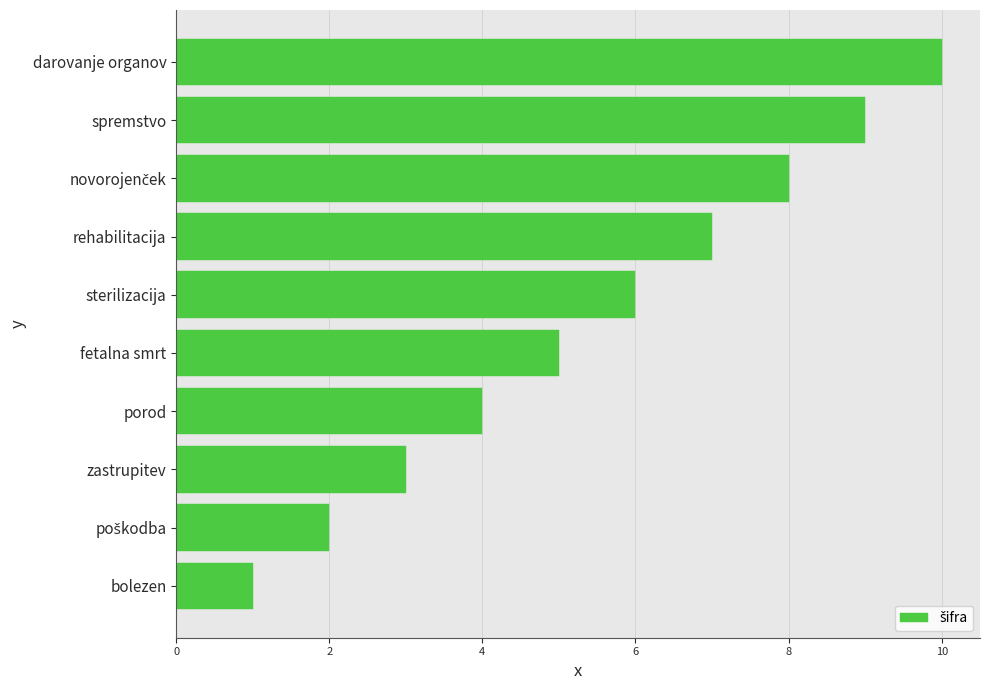

What is the change in value from zastrupitev to porod?

+1